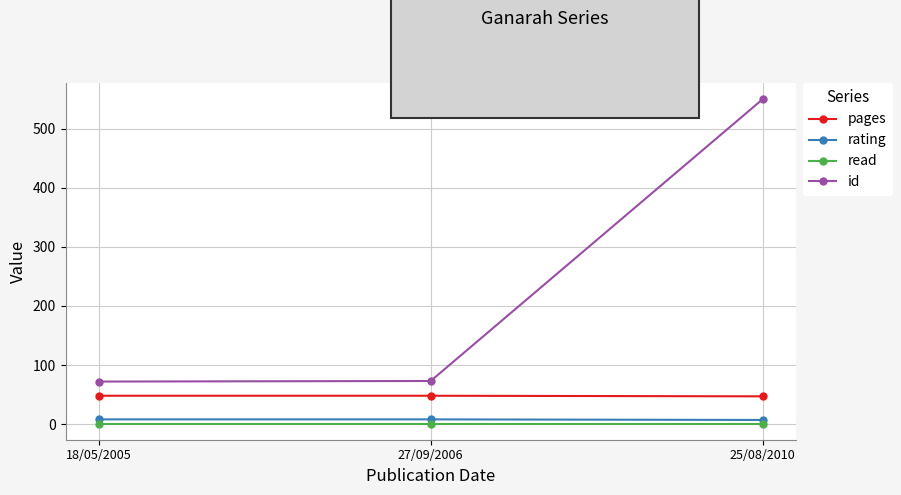

What is the label of the 2nd point from the right?

27/09/2006